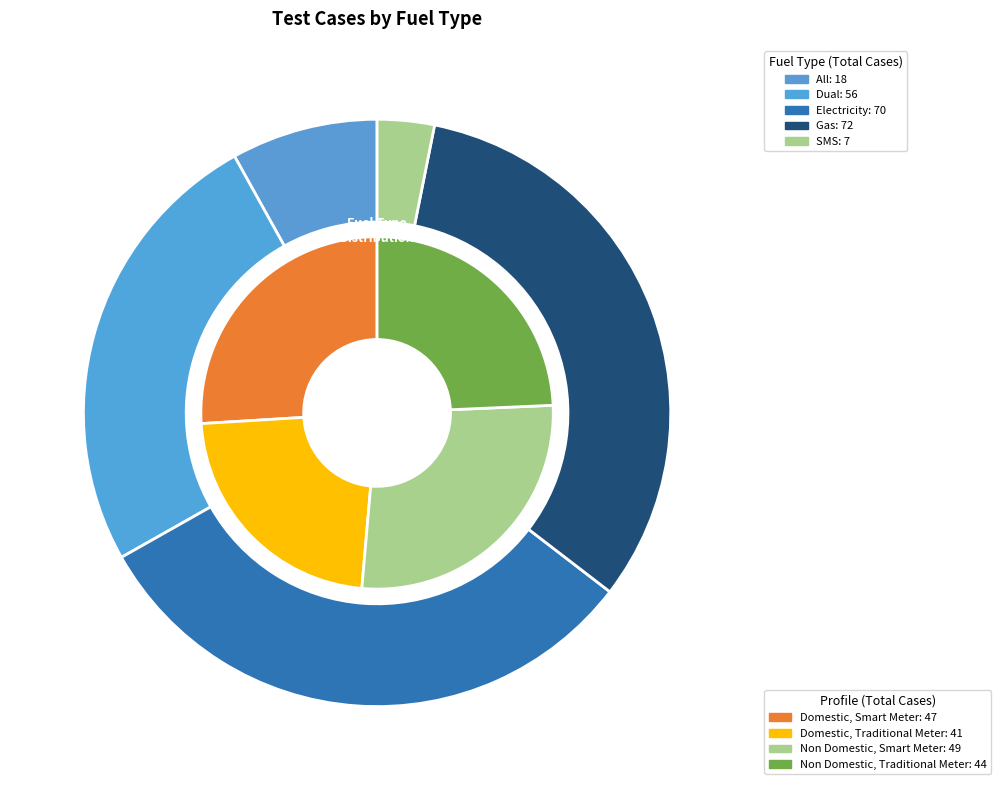

Is it true that Gas is 24% of the pie?

False